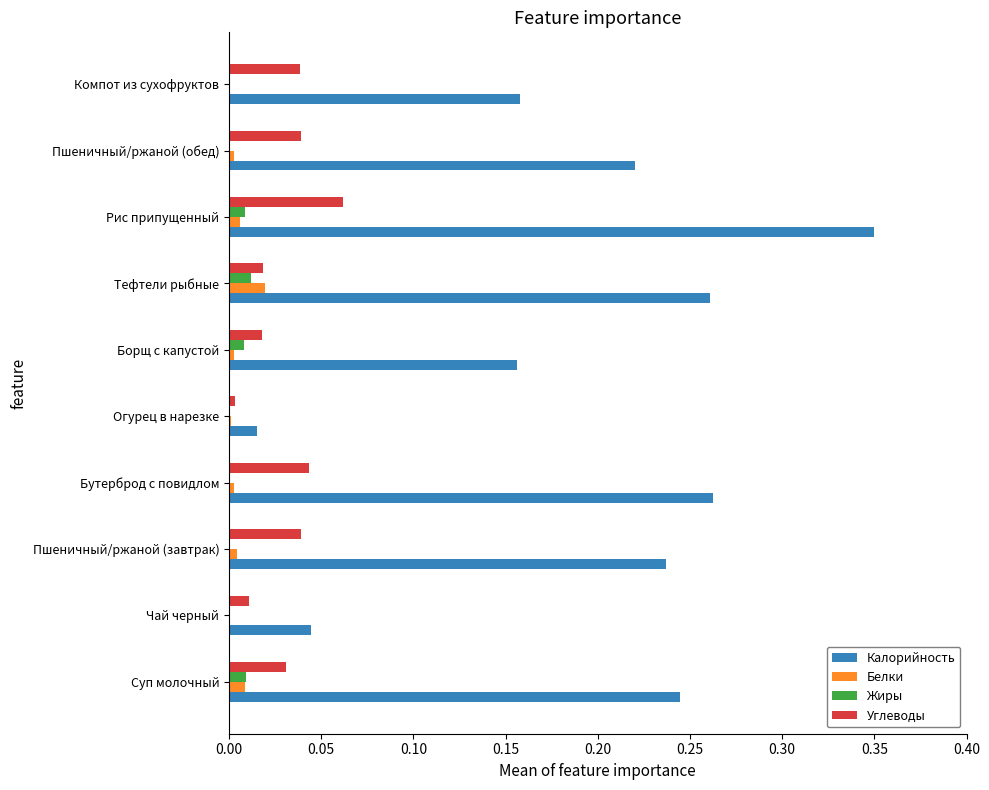

Which series has the largest total across all categories?

Калорийность